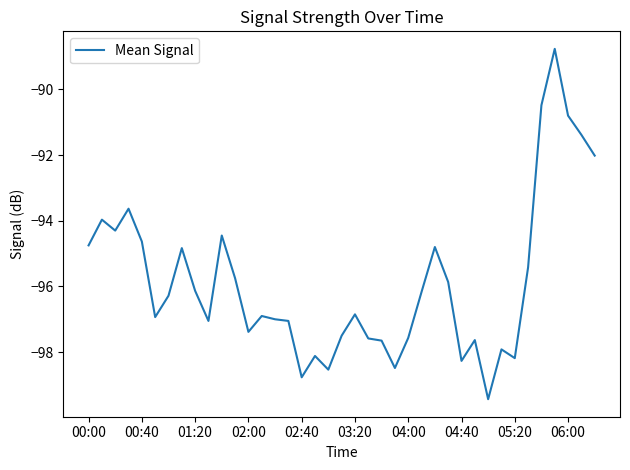

What is the difference between the maximum and minimum values?

10.7